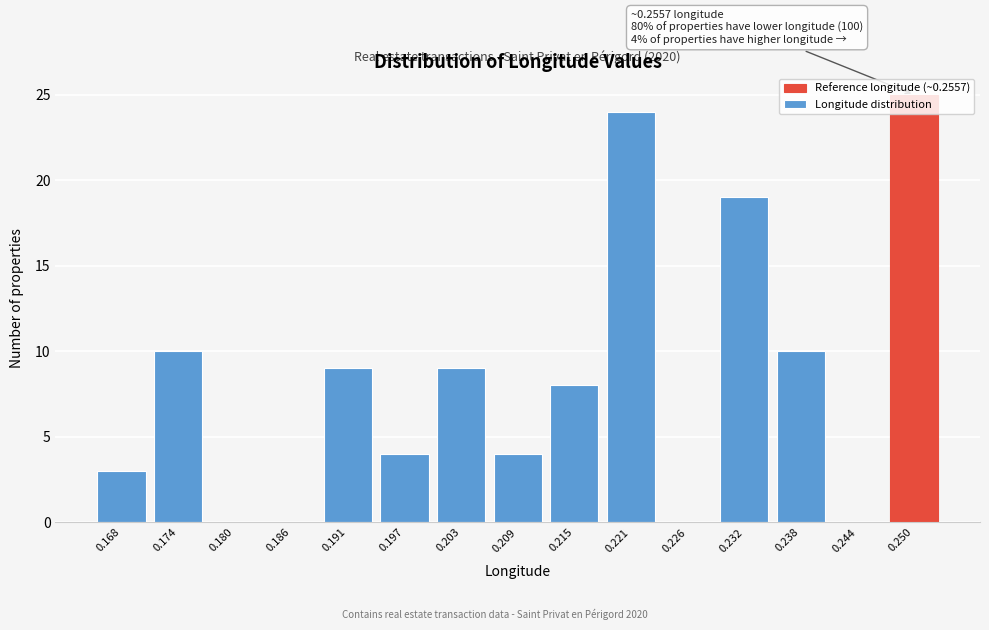

Is it true that the value at 0.232 is 11?

False